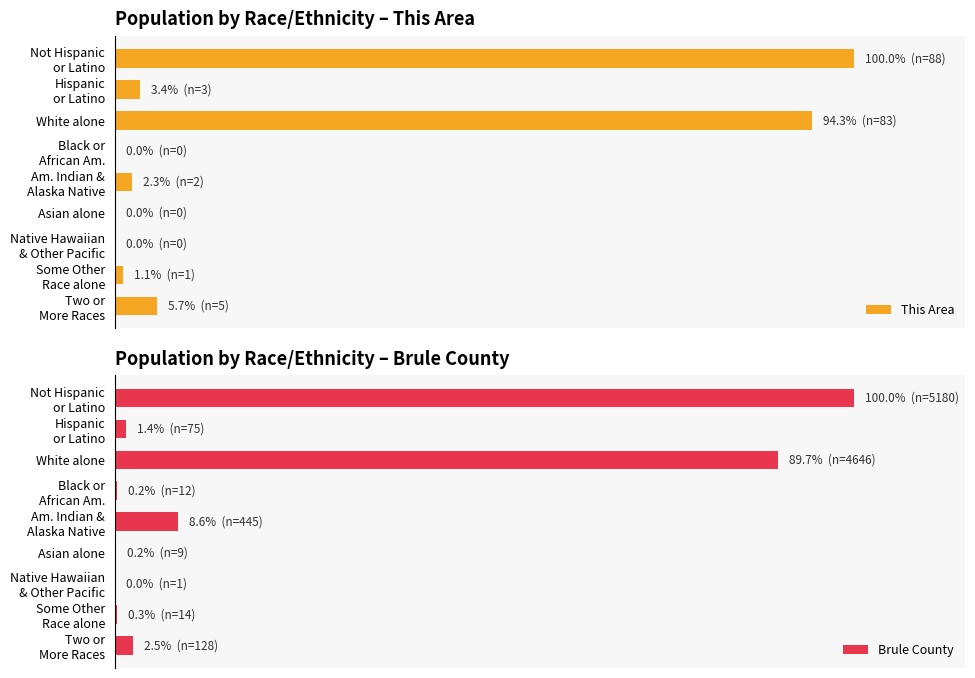

The value of Brule County at 5 is 0.2. True or false?

True